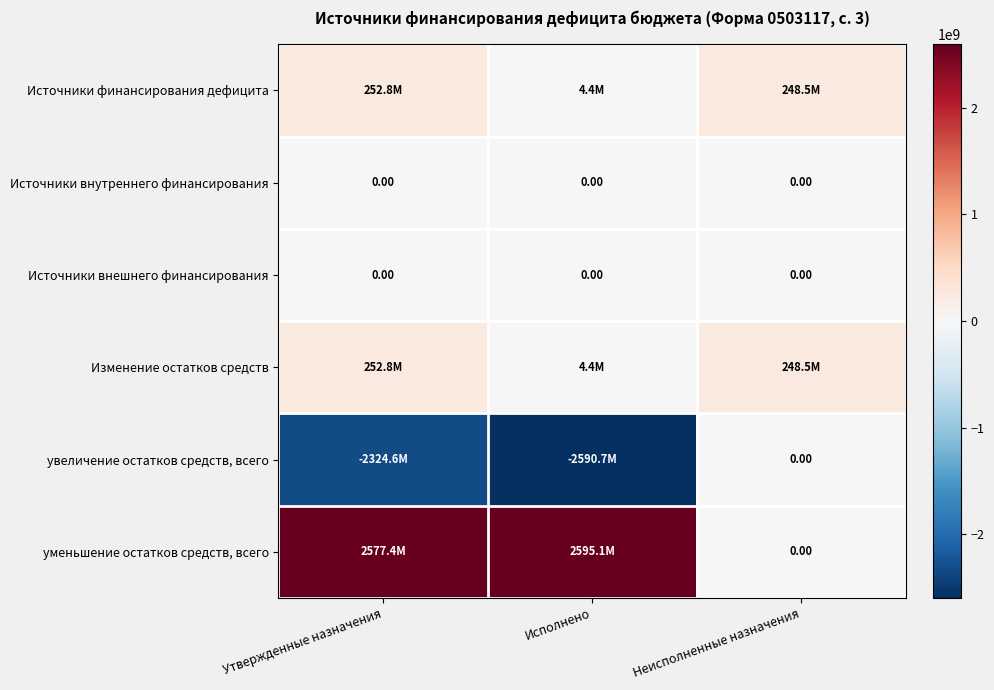

What is the minimum value shown in the chart?

-2590702423.9